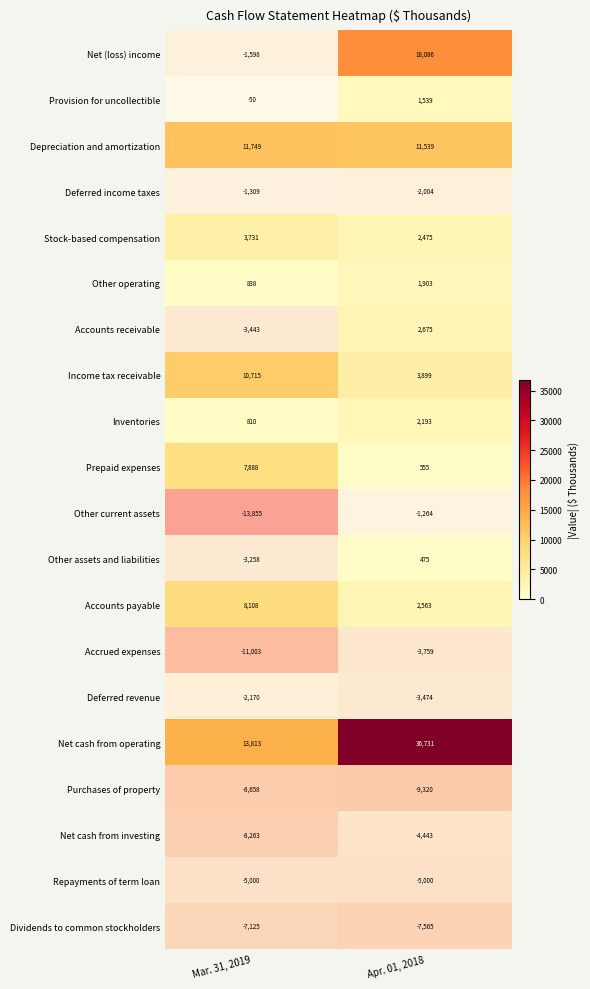

Which has a higher value, Apr. 01, 2018 or Mar. 31, 2019?

Mar. 31, 2019